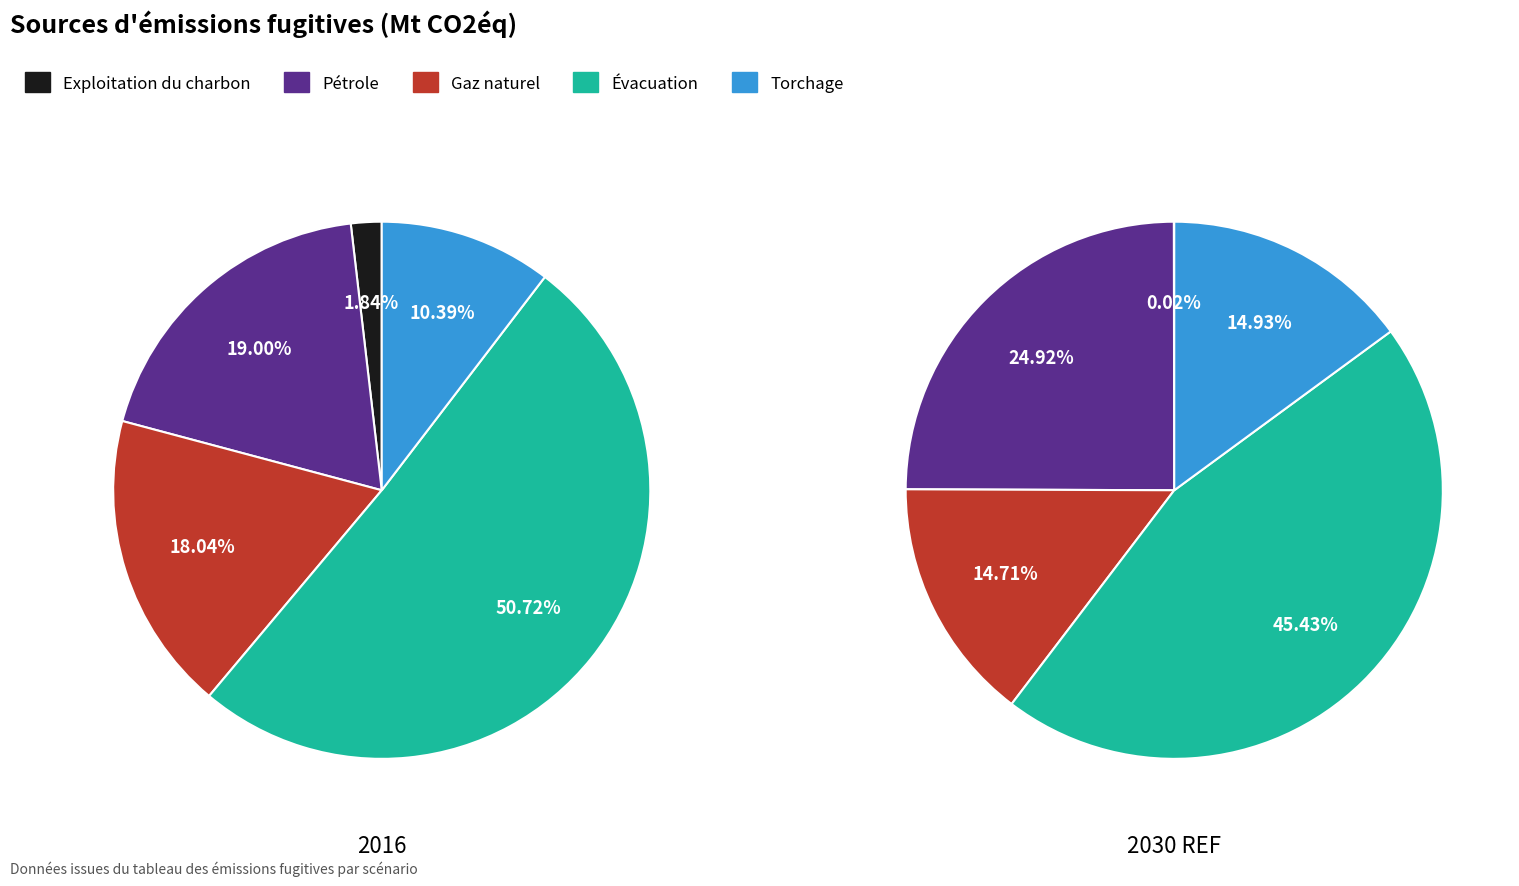

Which category has the smallest portion of the pie?

Exploitation du charbon